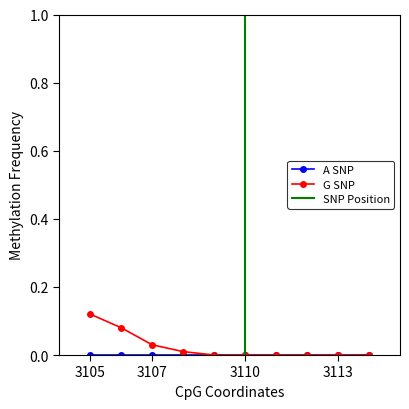

What is the average value of the SNP Position series?

0.1